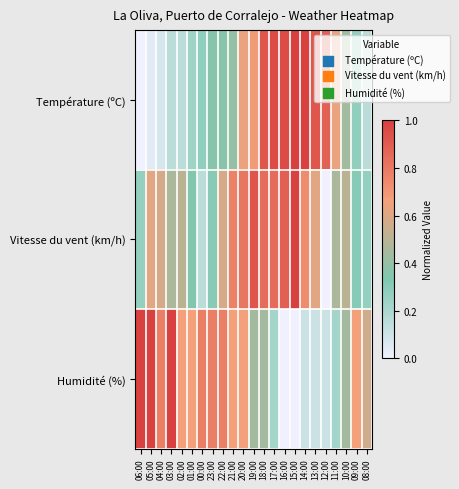

Rank the series by their average value, from highest to lowest.

Vitesse du vent (km/h), Humidité (%), Température (ºC)